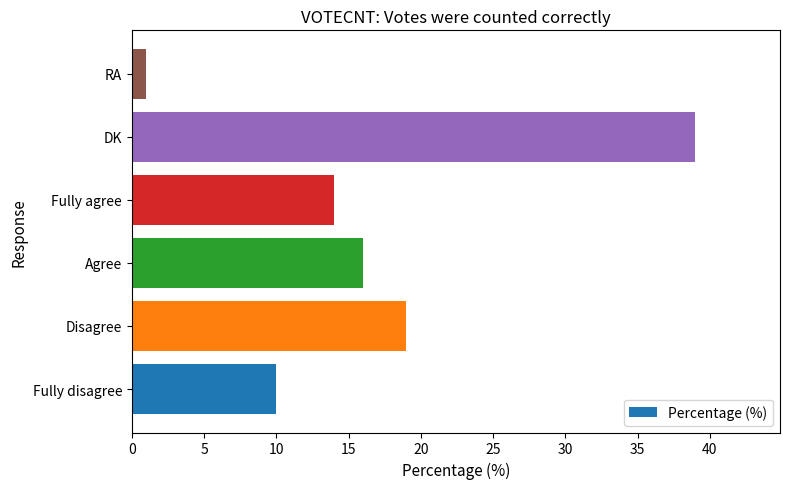

How many values are below 16?

3